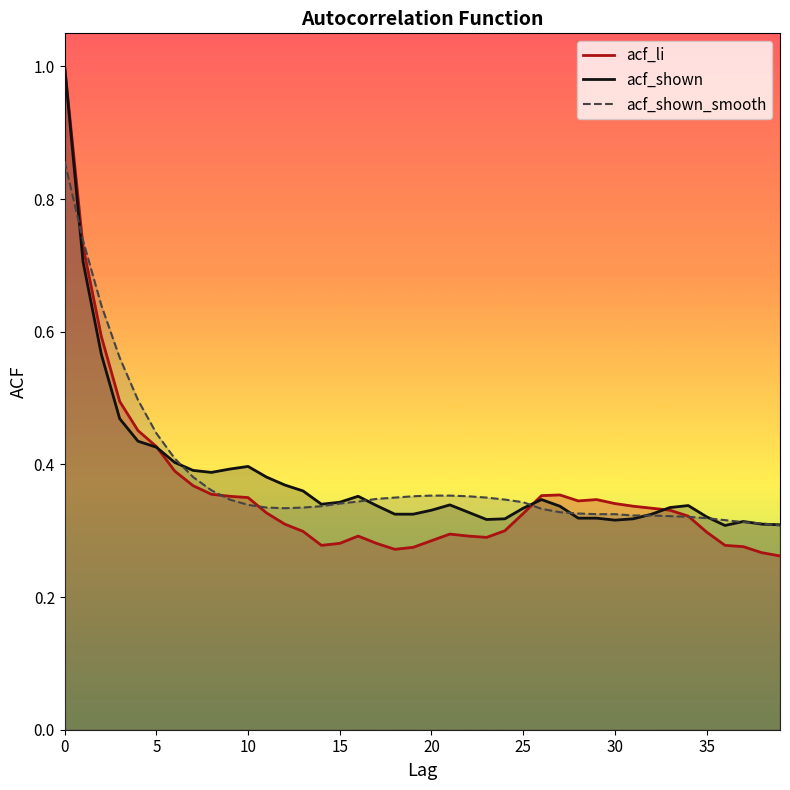

Is the value of acf_li at 20 greater than the value of acf_shown_smooth at 35?

No